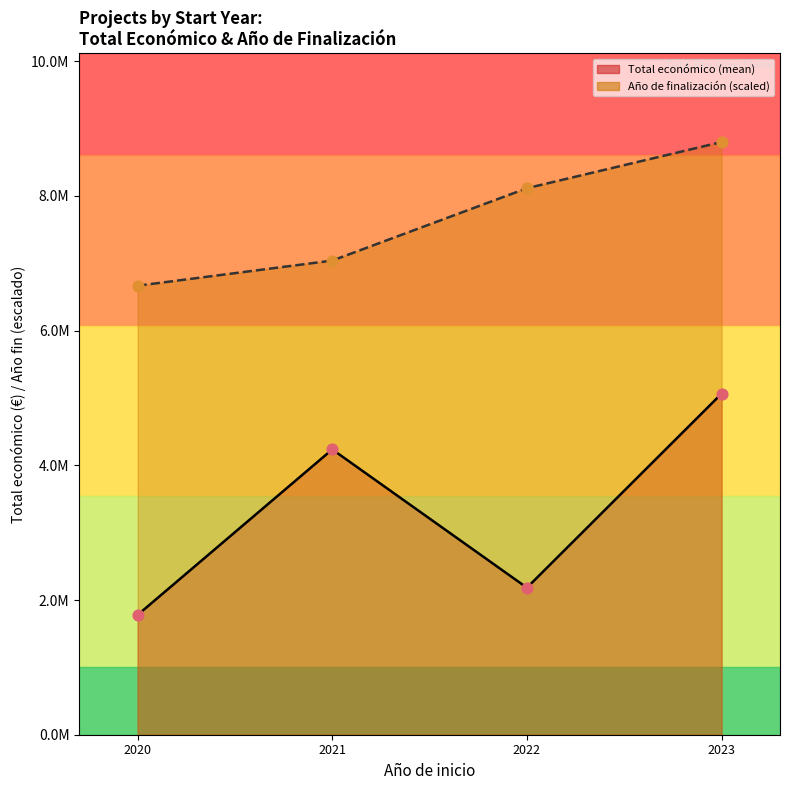

Which series reaches the maximum Y coordinate?

Año de finalización (line)